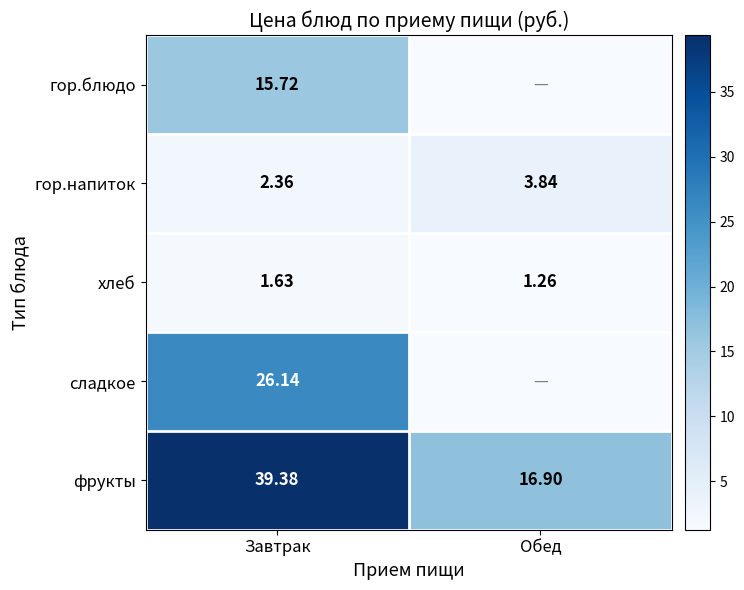

How many categories are shown in the chart?

2